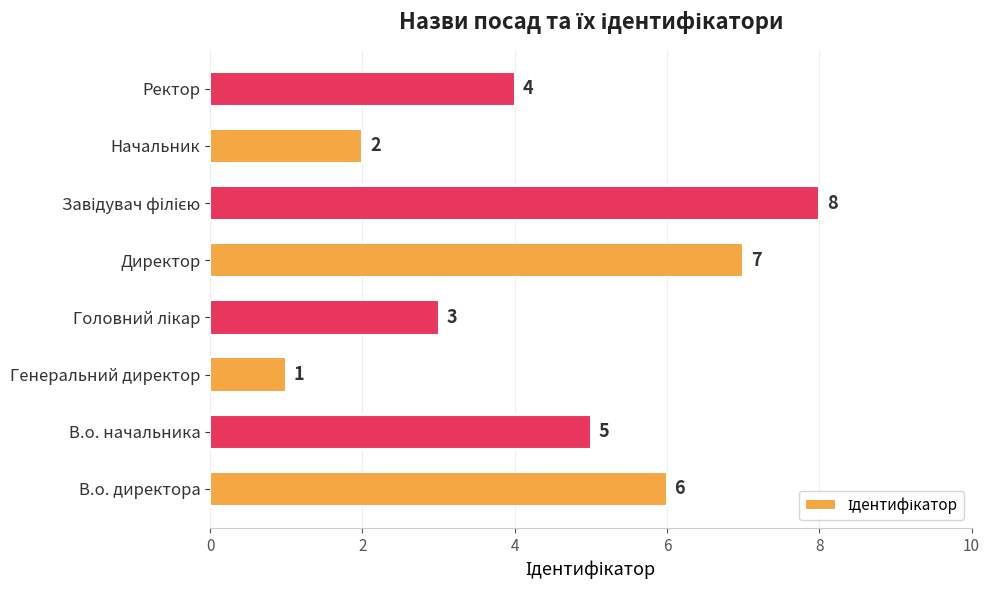

Where is the data nearest to the value 4?

Ректор